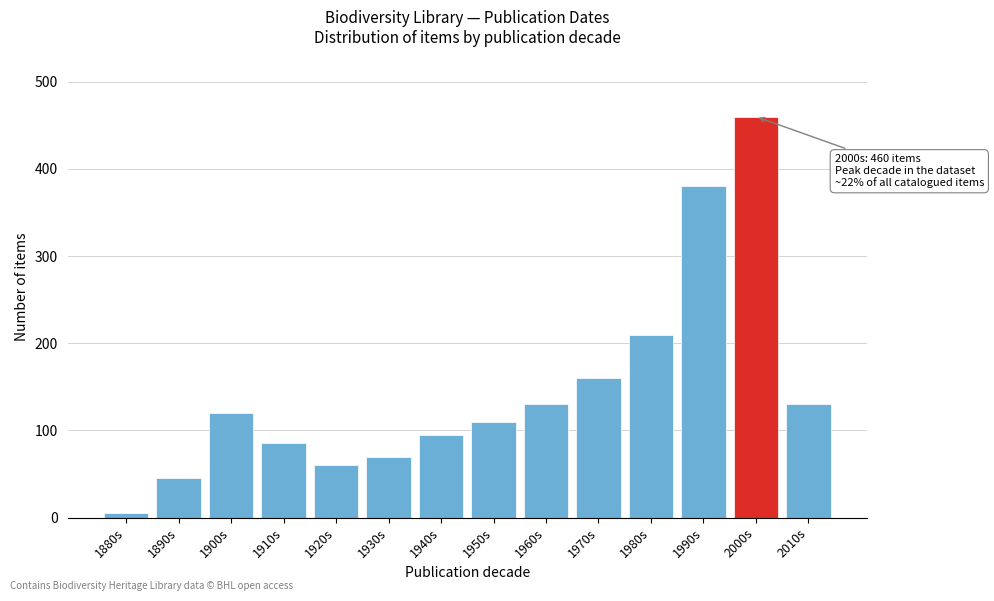

Reading right to left, transcribe all the data shown in this chart.

130	460	380	210	160	130	110	95	70	60	85	120	45	5